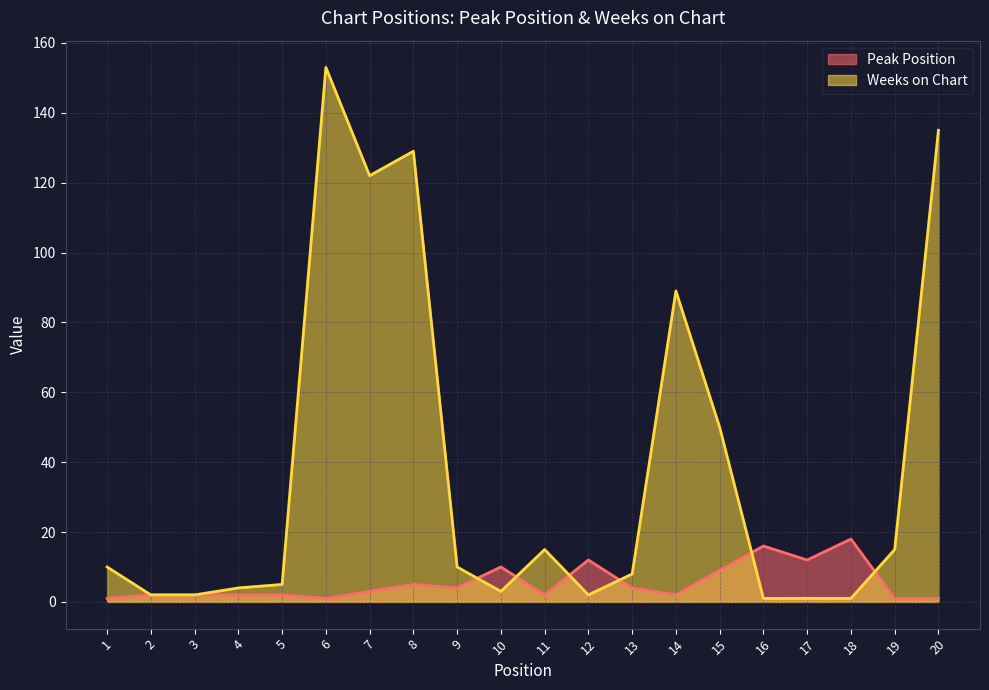

Reading left to right, list all the values displayed in this chart.

Peak Position: 1=1	2=2	3=2	4=2	5=2	6=1	7=3	8=5	9=4	10=10	11=2	12=12	13=4	14=2	15=9	16=16	17=12	18=18	19=1	20=1
Weeks on Chart: 1=10	2=2	3=2	4=4	5=5	6=153	7=122	8=129	9=10	10=3	11=15	12=2	13=8	14=89	15=50	16=1	17=1	18=1	19=15	20=135